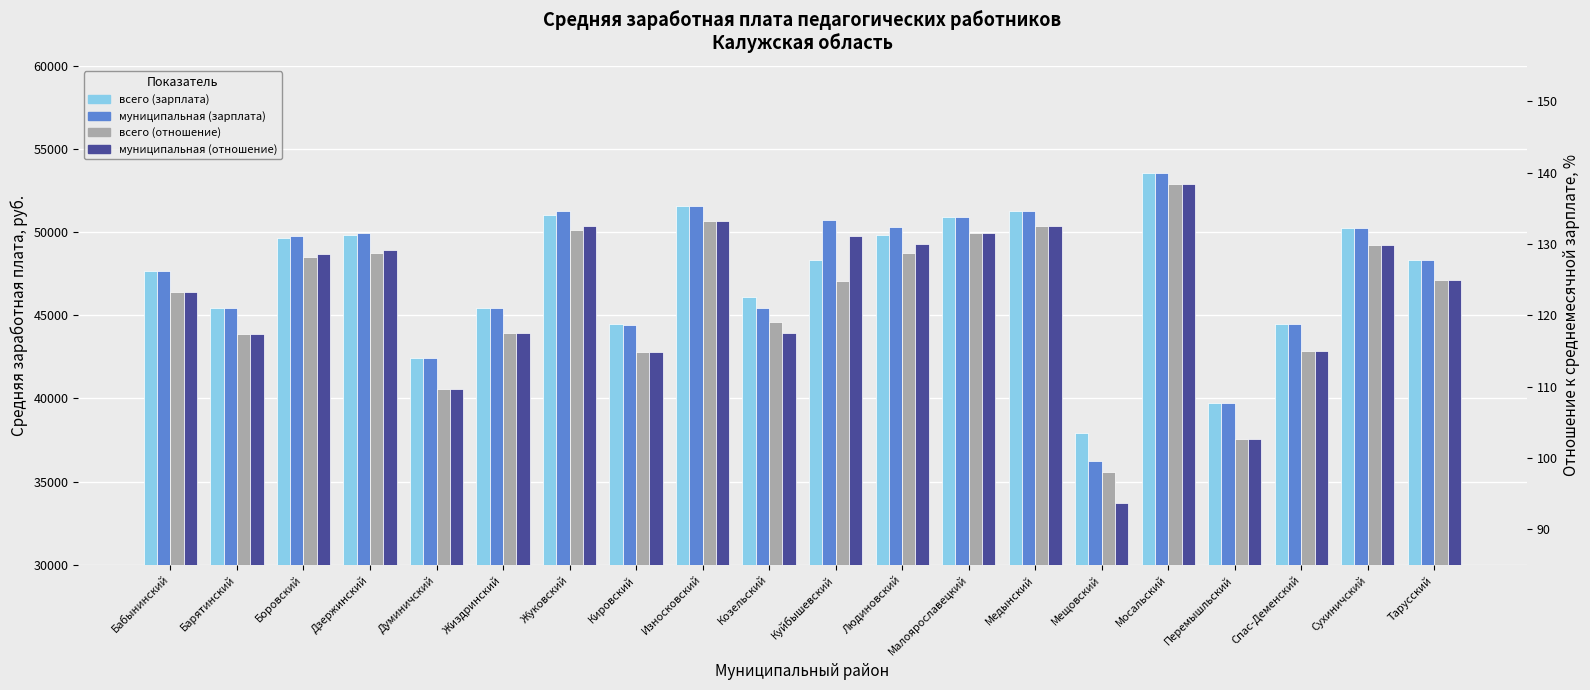

At which category is the sum across all series the highest?

Мосальский